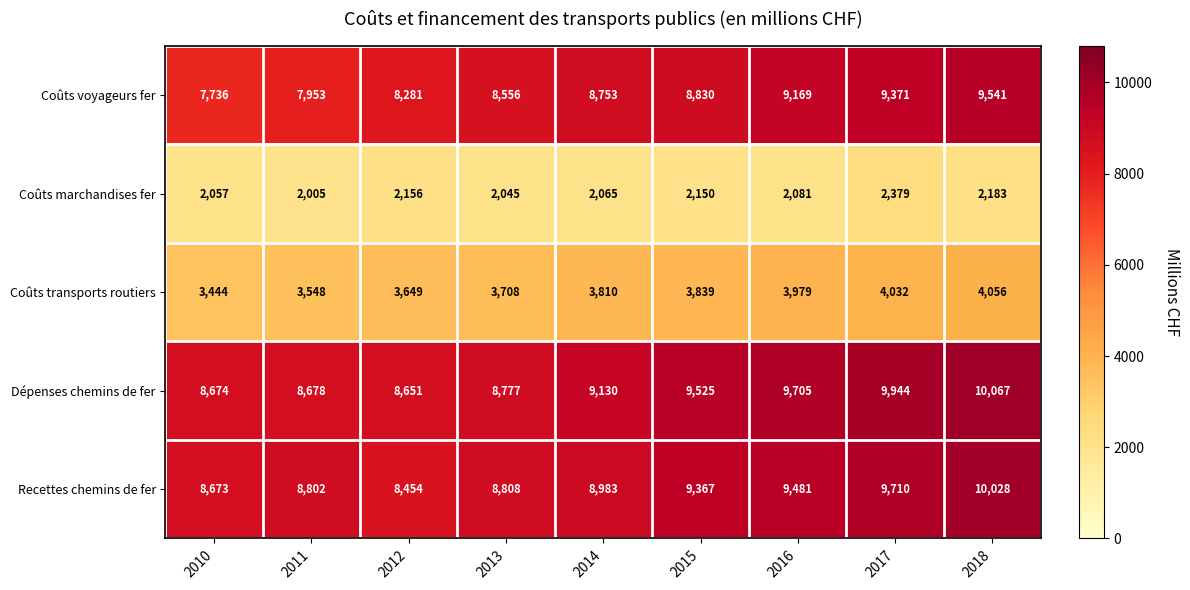

True or false: Coûts marchandises fer has a value of 2150 at 2015.

True